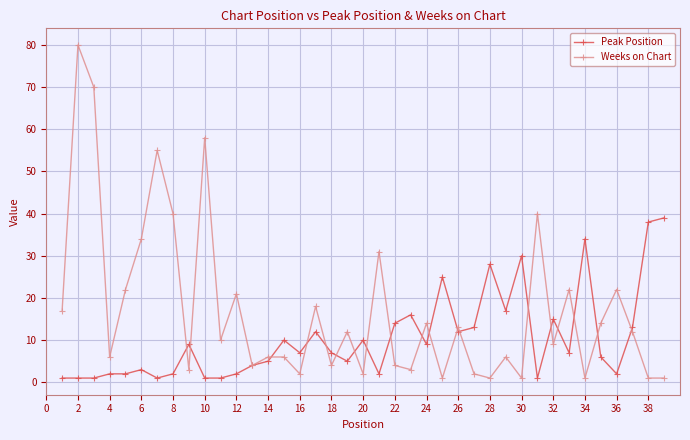

How many categories are shown in the chart?

39